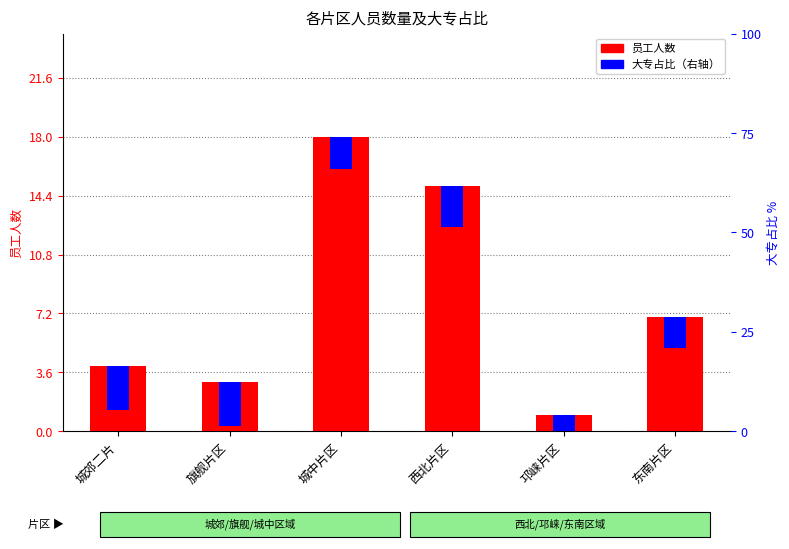

Rank the series by their maximum value, from highest to lowest.

员工人数, 大专占比（右轴）